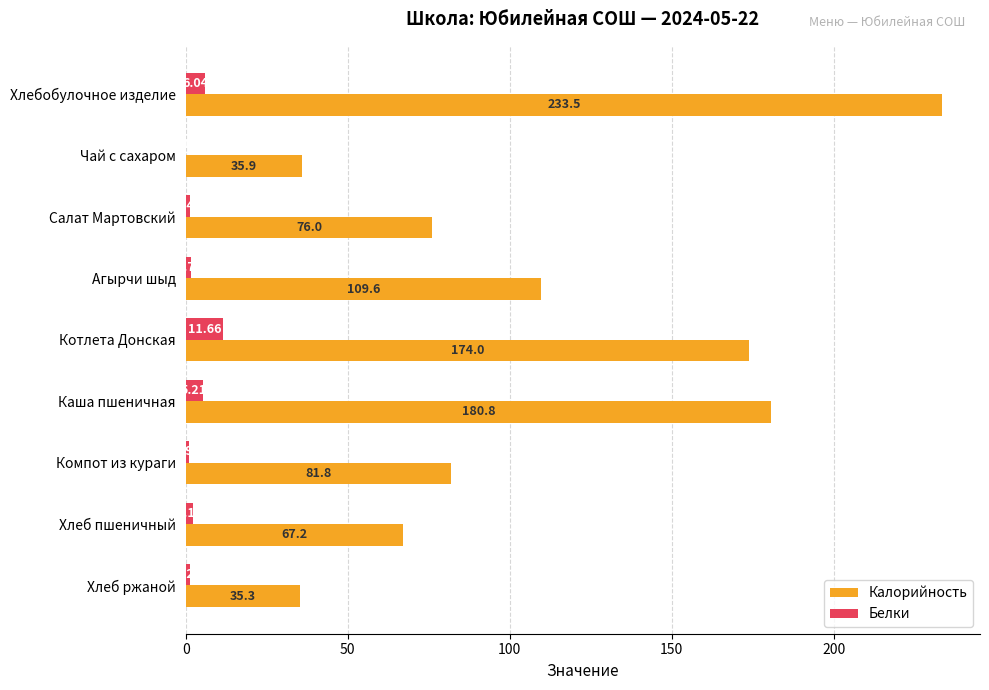

What is the sum of all Калорийность values?

994.1